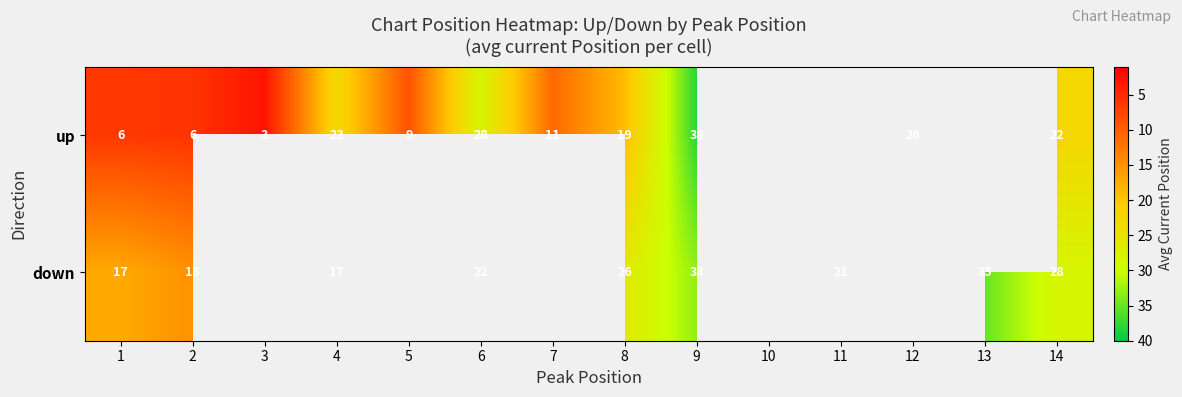

At how many categories does at least one series exceed 13?

10